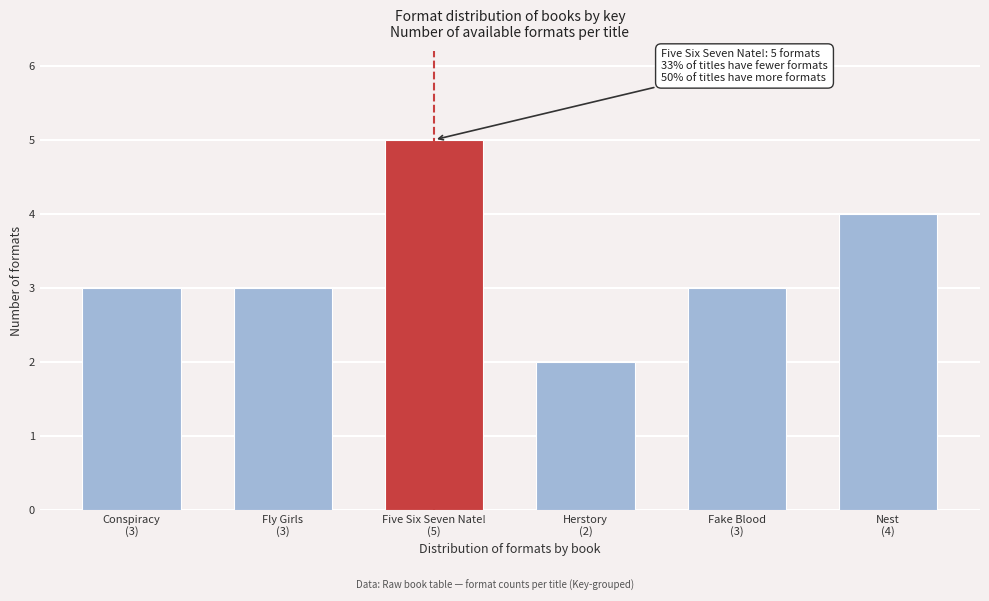

Reading right to left, what are all the values shown in this chart?

4	3	2	5	3	3